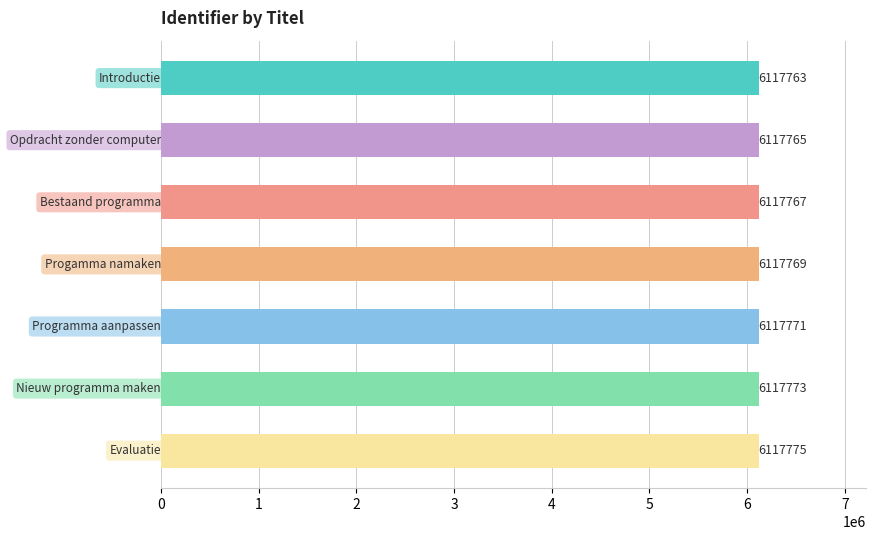

How many values are between 6117765 and 6117773?

5